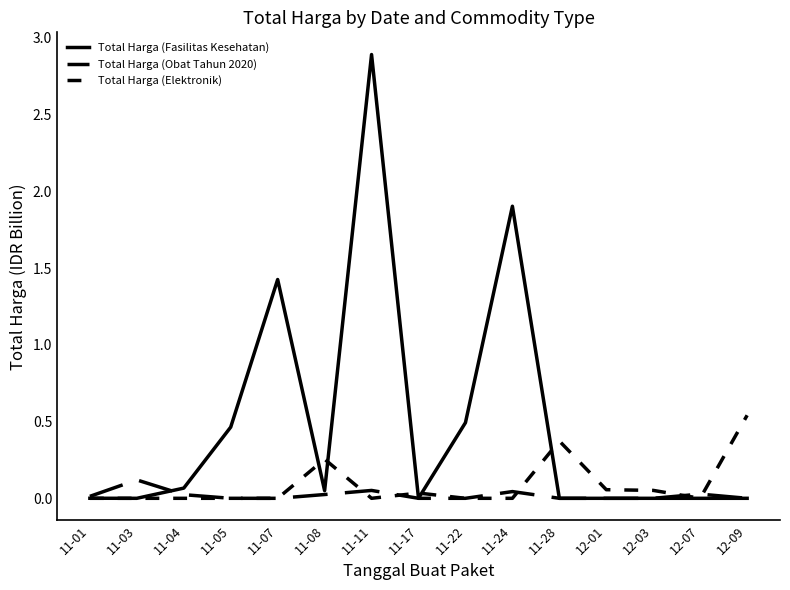

Is this an area chart (filled region under the line)?

No